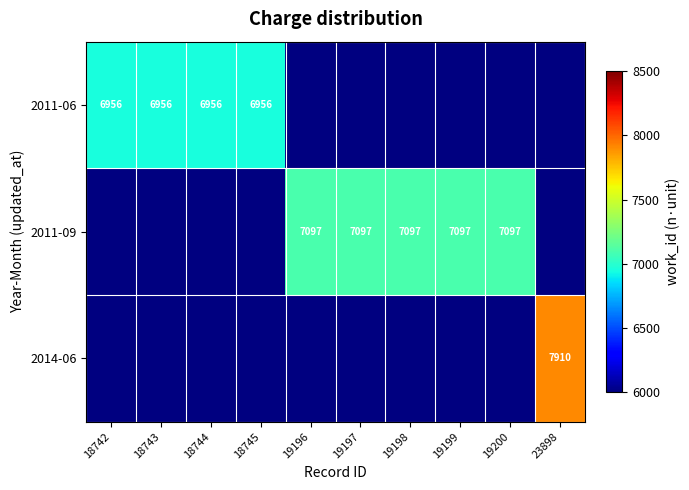

The 2014-06 series shows 7910 at 23898. True or false?

True